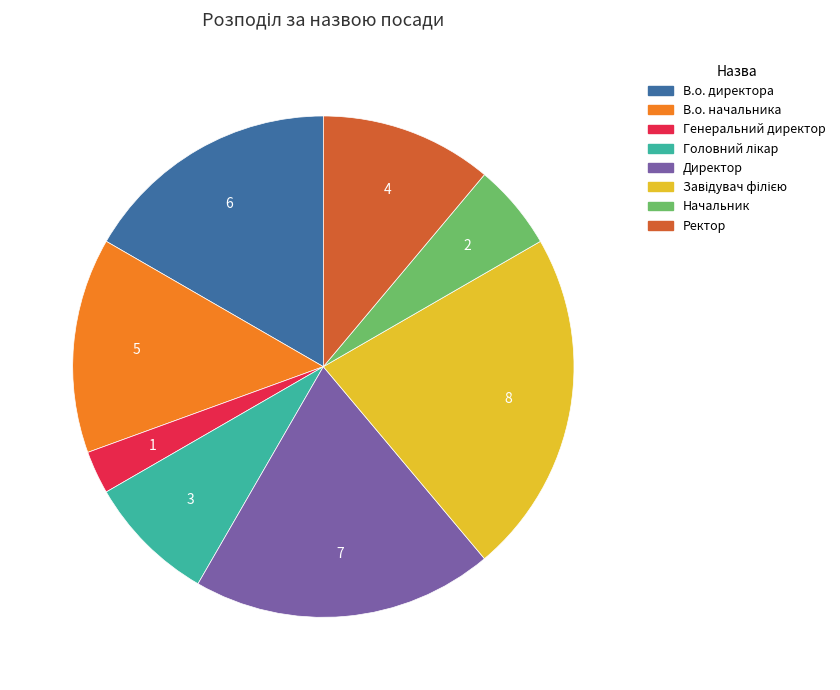

Which slice is the smallest?

Генеральний директор